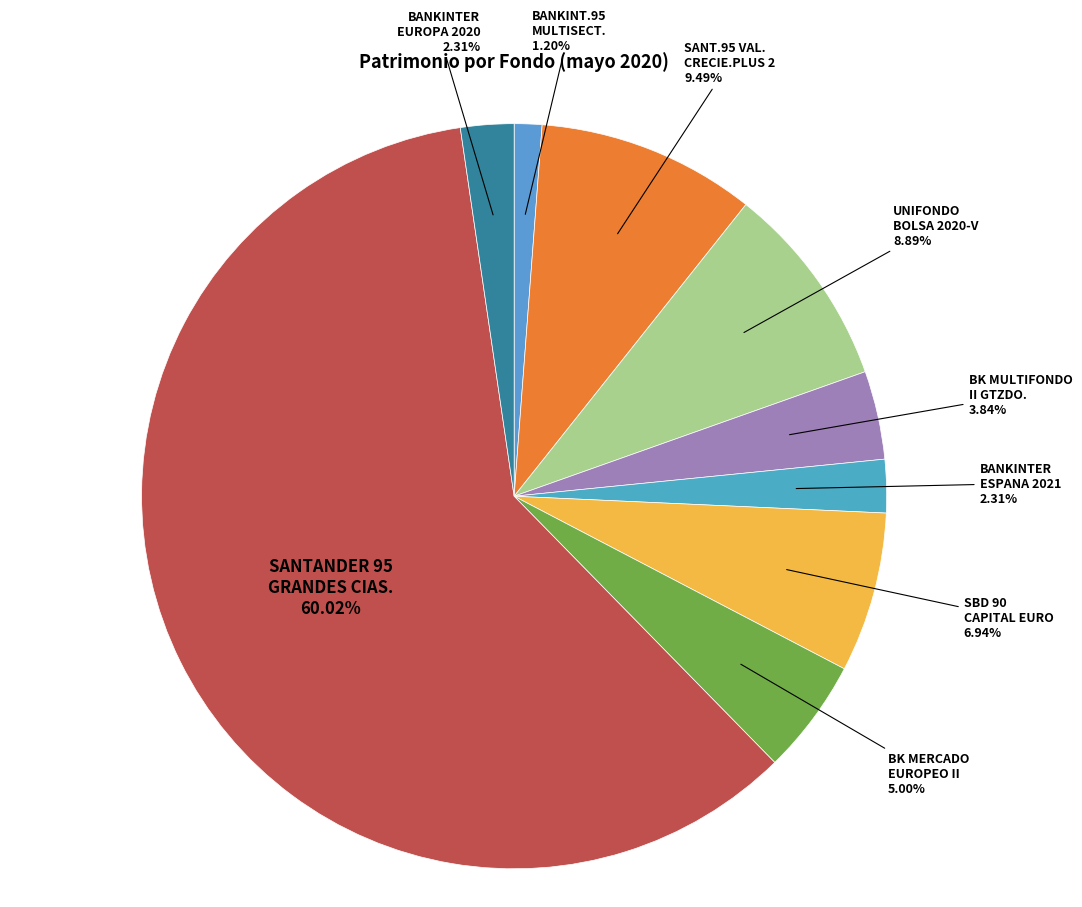

Rank the categories by value from highest to lowest.

SANTANDER 95 GRANDES CIAS., SANT.95 VAL.CRECIE.PLUS 2, UNIFONDO BOLSA 2020-V, SBD 90 CAPIT.BOLSA EURO 1, BK MERCADO EUROPEO II, BK MULTIFONDO II GTZDO., BANKINTER EUROPA 2020, BANKINTER ESPANA 2021, BANKINT.95 MULTISECT.2020